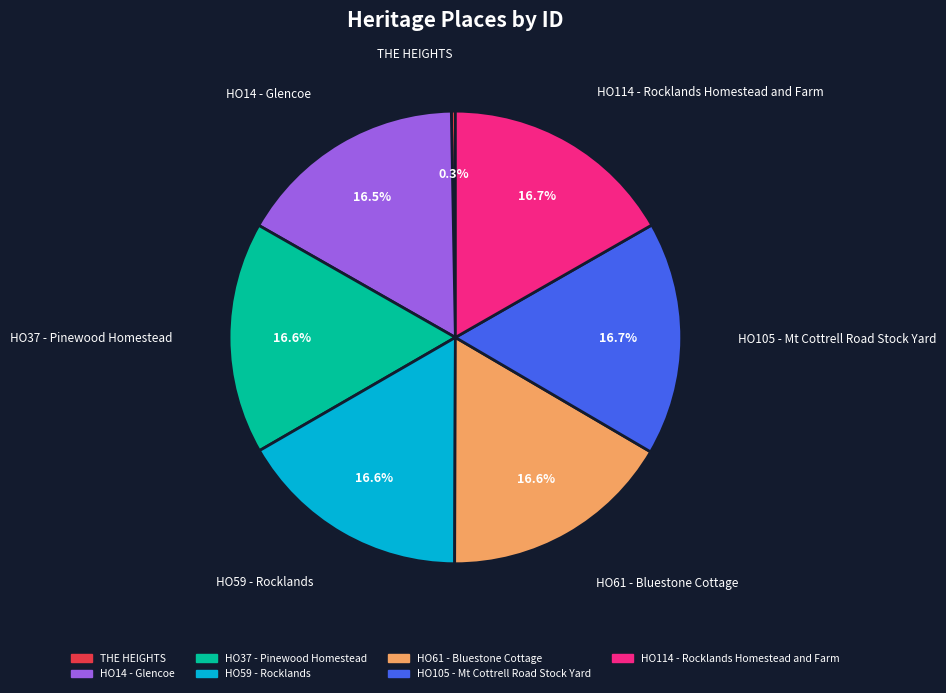

What percentage is the HO105 - Mt Cottrell Road Stock Yard slice, to the nearest percent?

17%